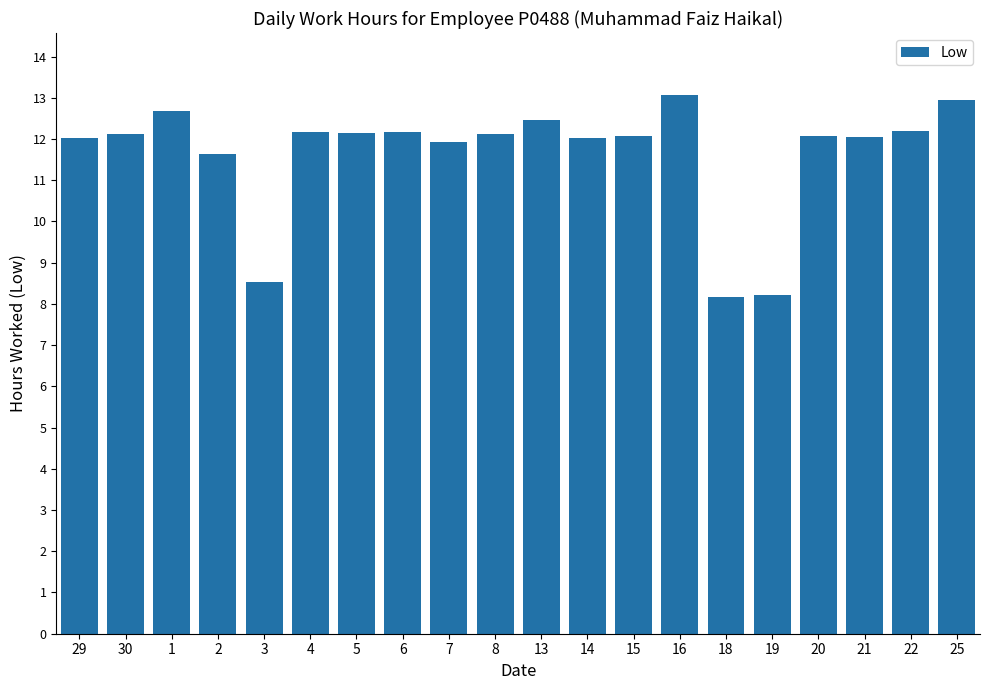

Is it true that the value at 6 is 5.2?

False